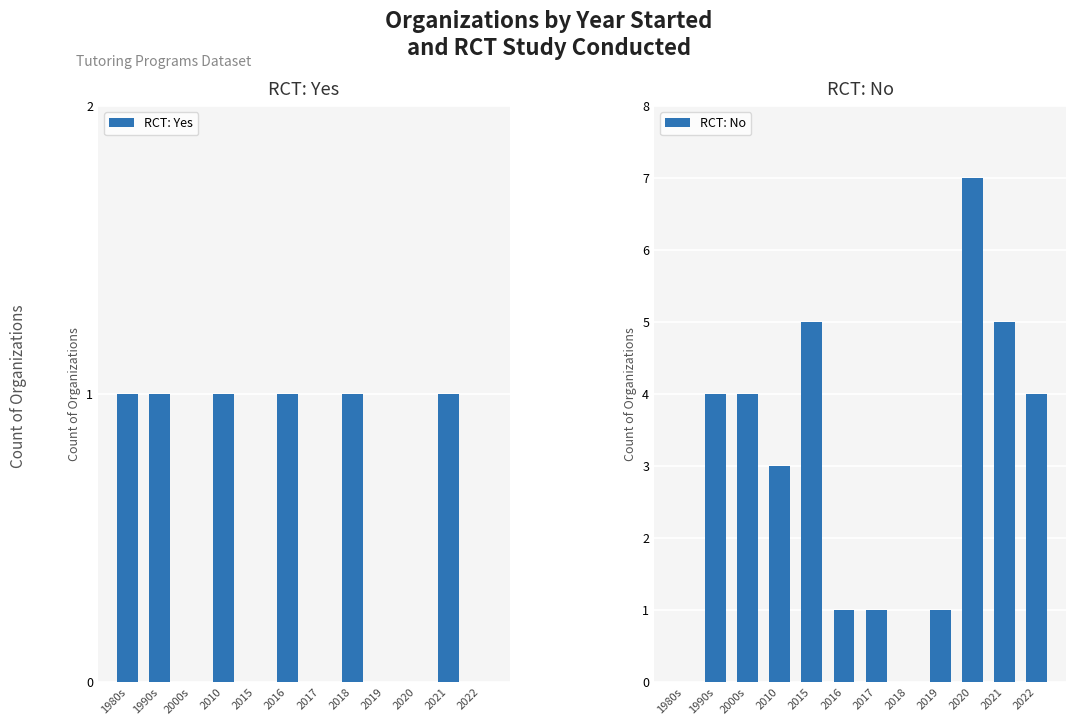

What is the approximate value of RCT: No at 1990s?

4